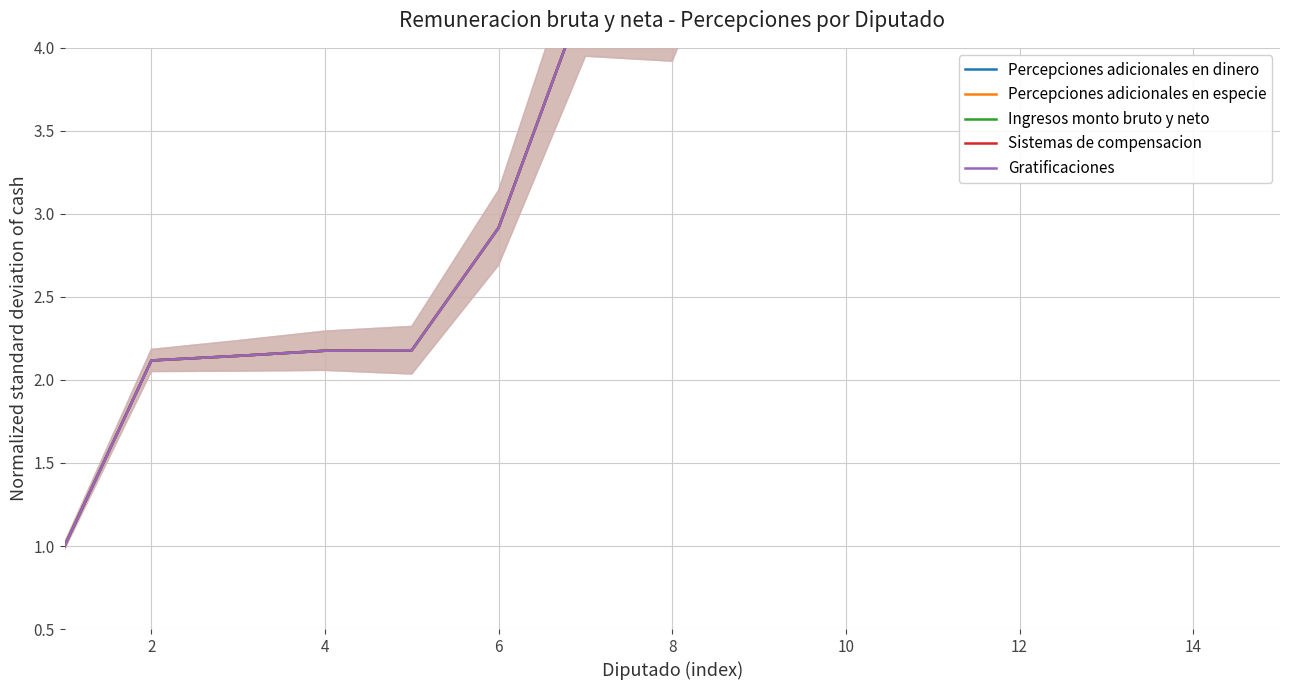

What is the label of the 10th point from the right?

6